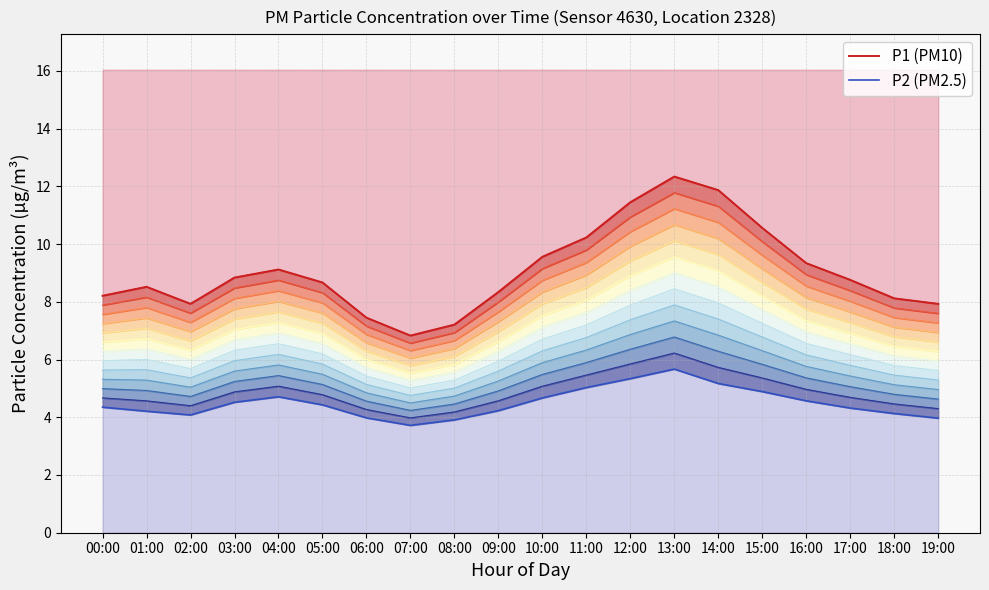

At which label is P2 (PM2.5) closest to 4?

06:00